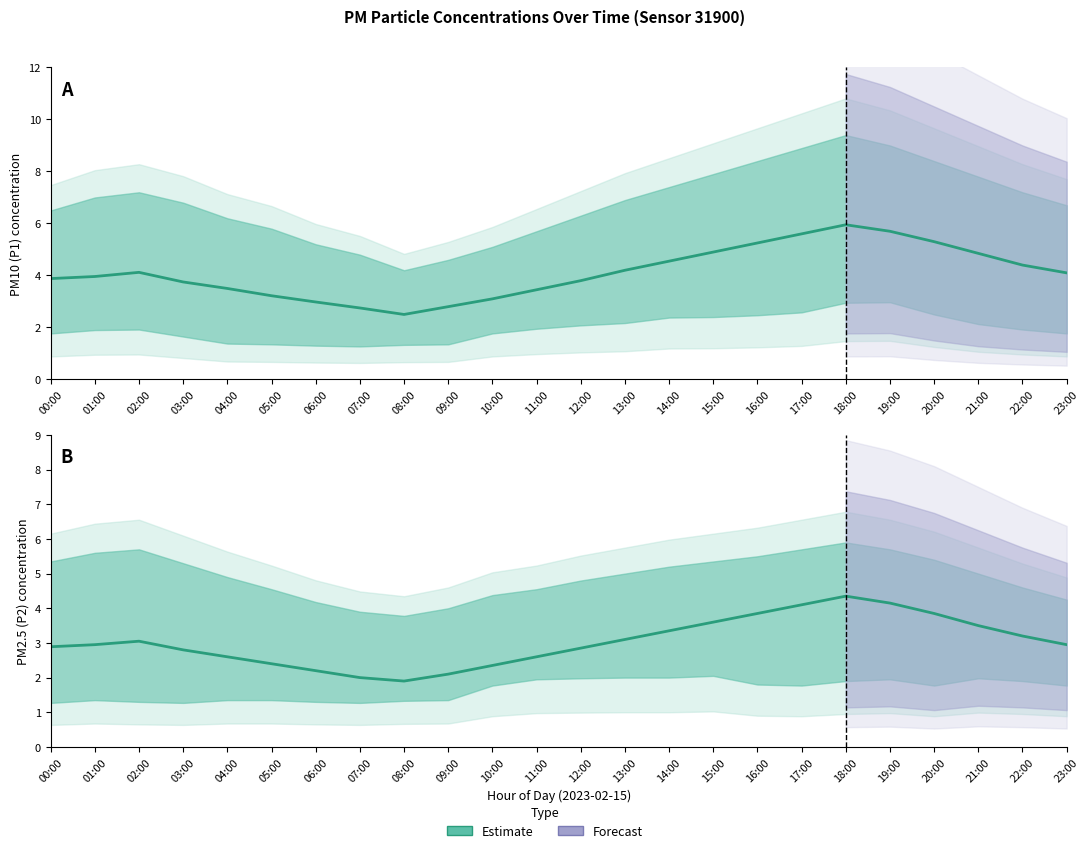

The value of P2 Estimate at 02:00 is 2.1. True or false?

False